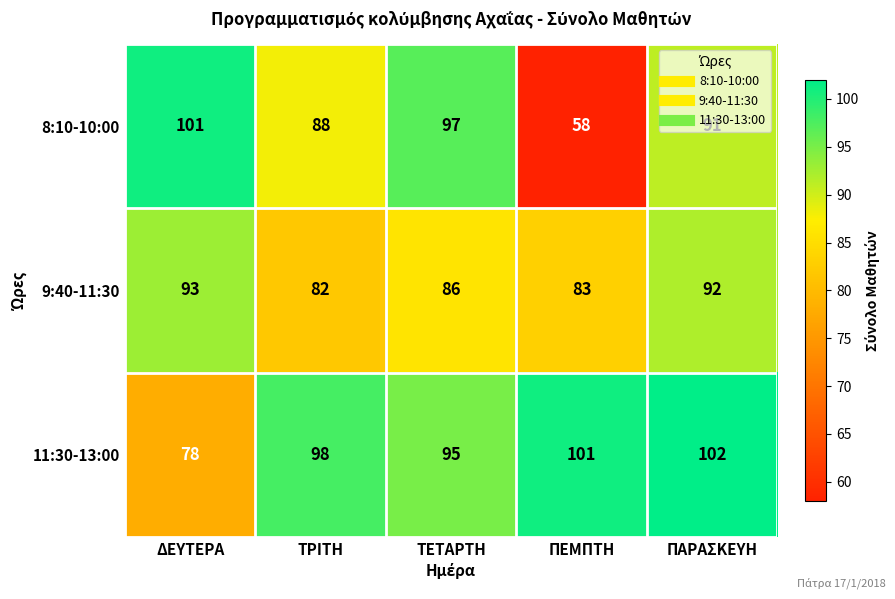

Which series has the widest spread of values?

8:10-10:00